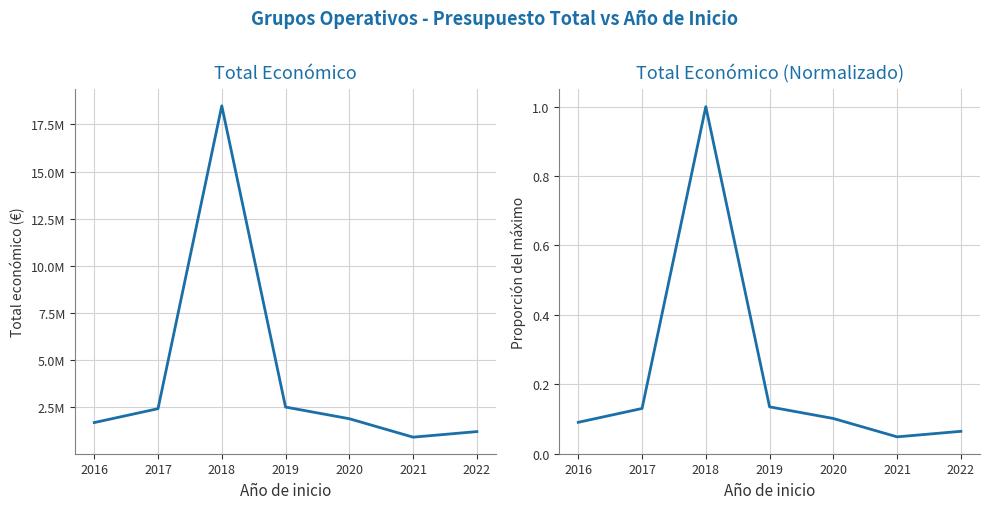

Which series has the largest range (max minus min)?

Total económico